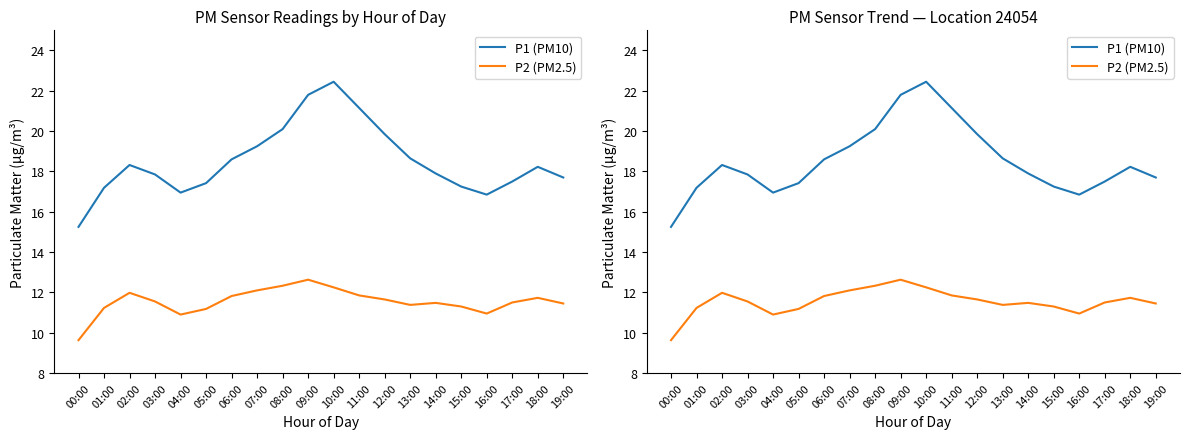

Which series has the largest range (max minus min)?

P1 (PM10)